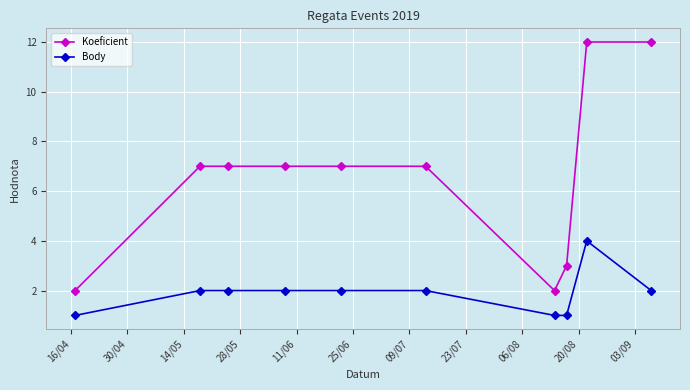

True or false: Body and Koeficient intersect in this chart.

False